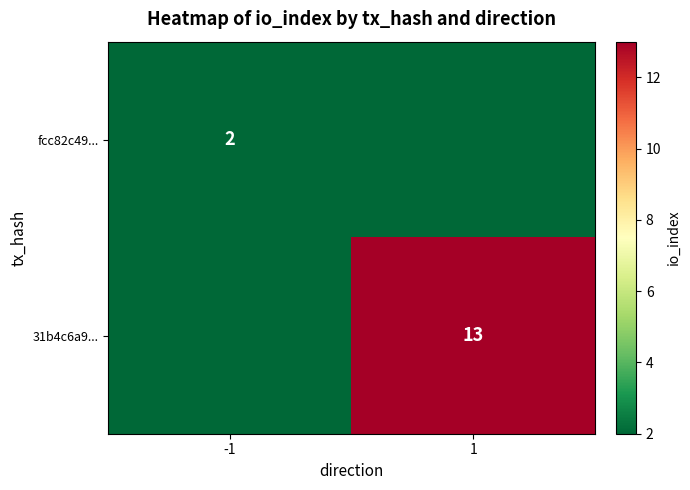

The 31b4c6a9... series shows 5 at 1. True or false?

False